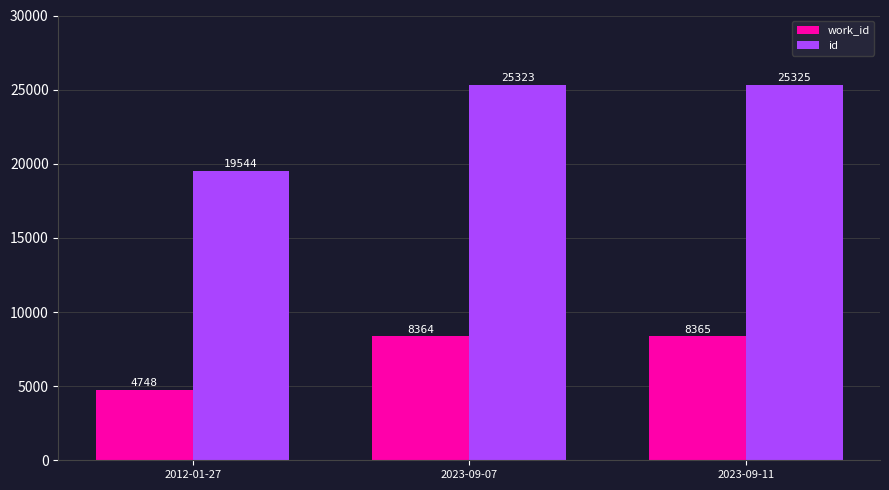

Does the chart contain any negative values?

No